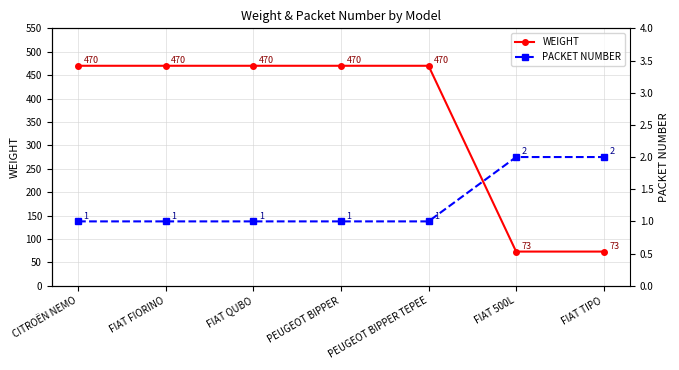

At which category is the sum across all series the highest?

CITROËN NEMO